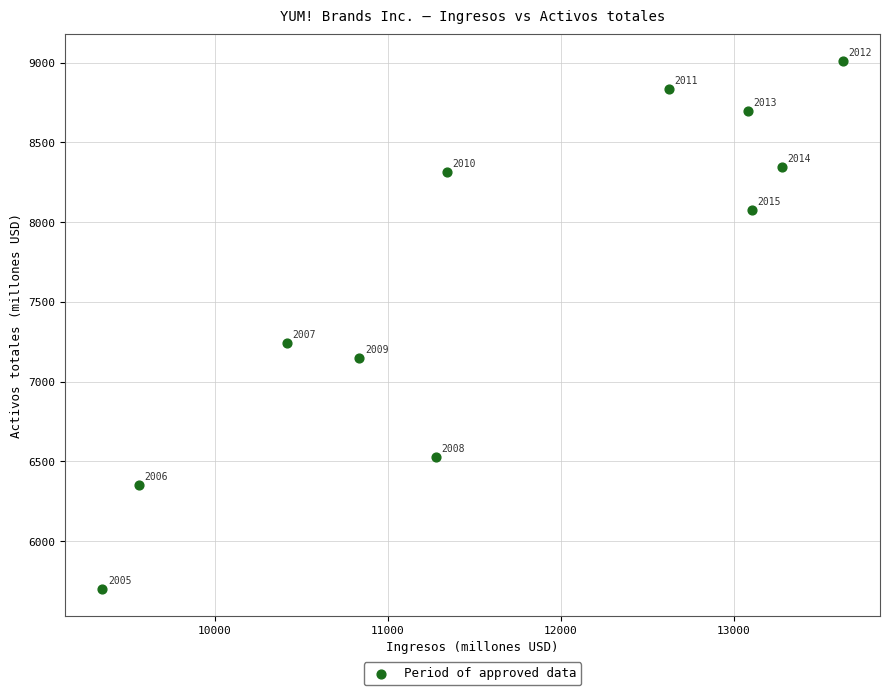

What is the range of X values (max minus min)?

4284